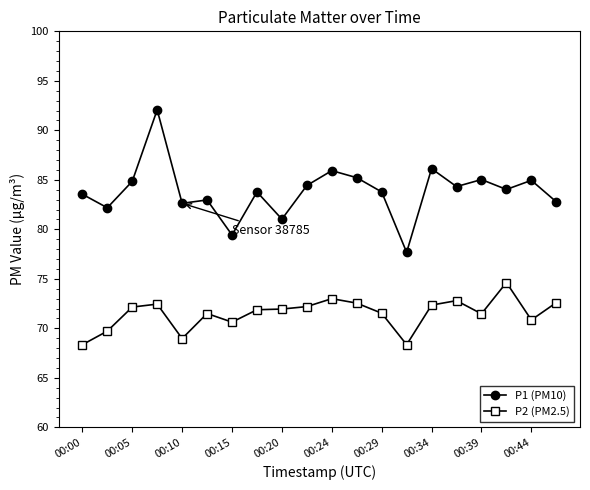

What is the highest value of the P1 (PM10) series?

92.1